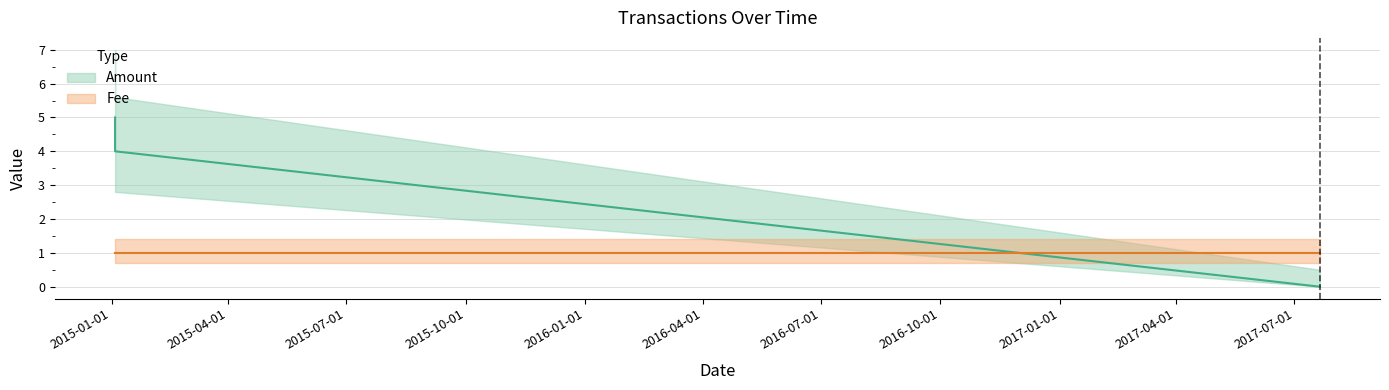

Is this an area chart (filled region under the line)?

No